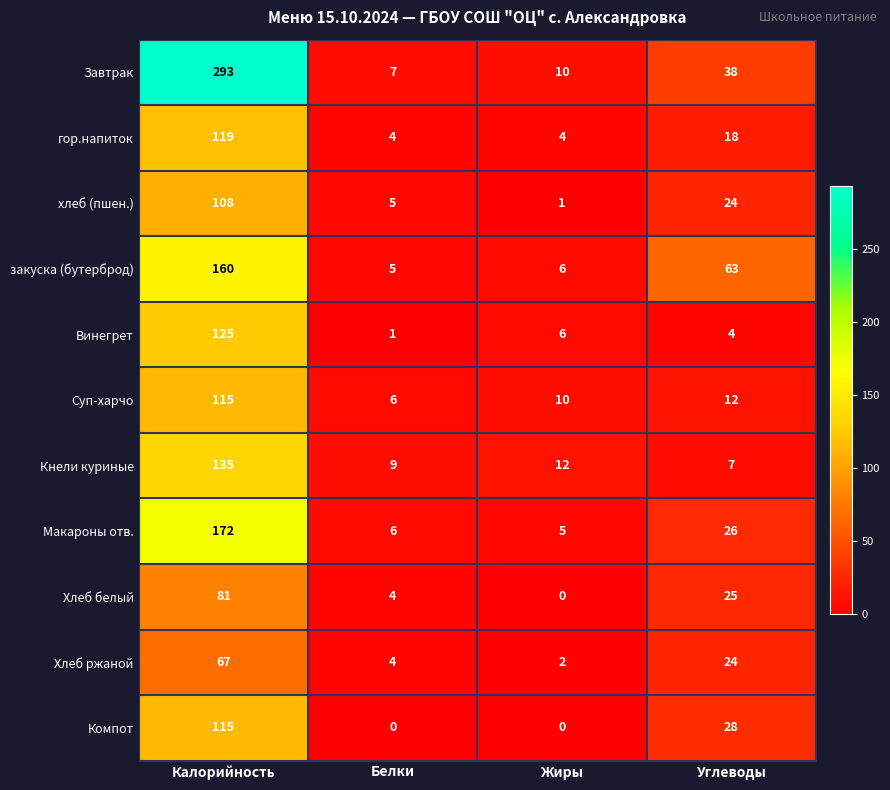

What is the total value across all series at Калорийность?

1490